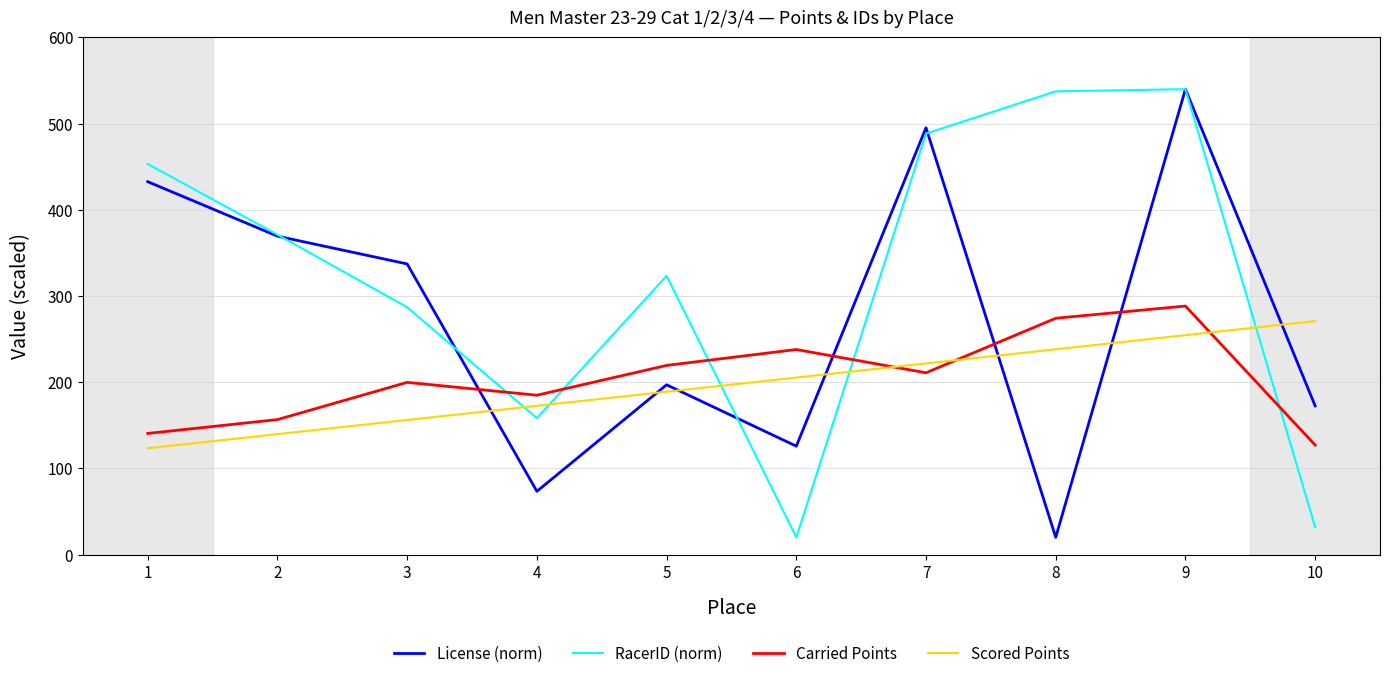

How many interior local valleys does the License (norm) series have?

3